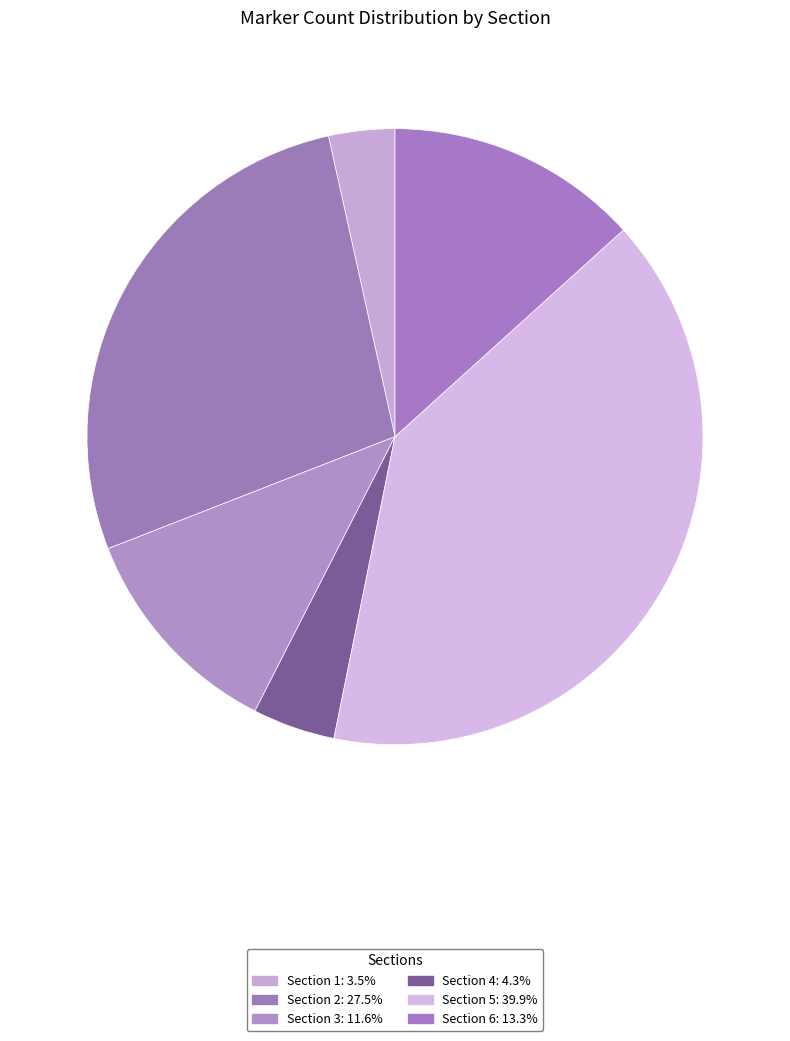

Does Section 5 represent more than half of the total?

No